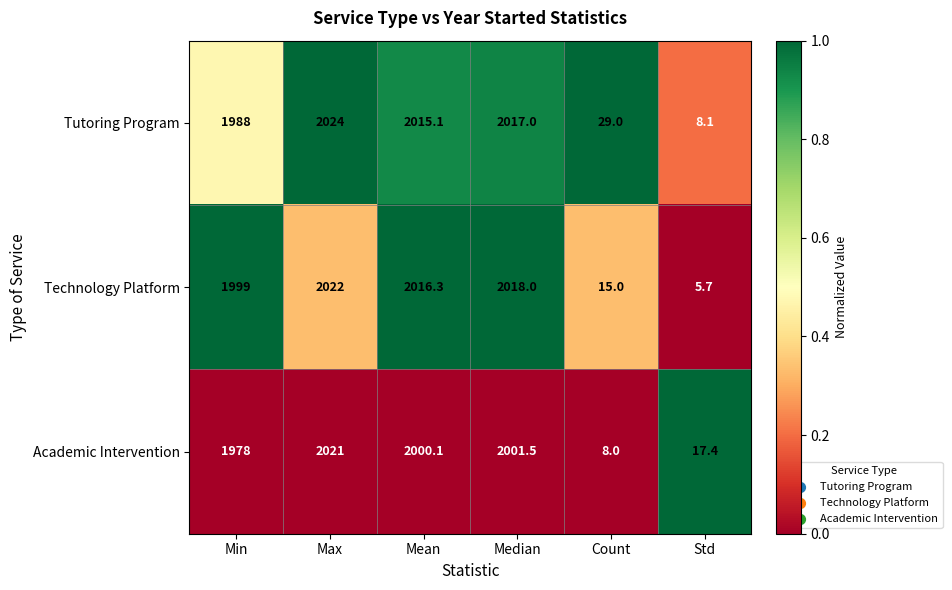

At which category is the sum across all series the highest?

Max